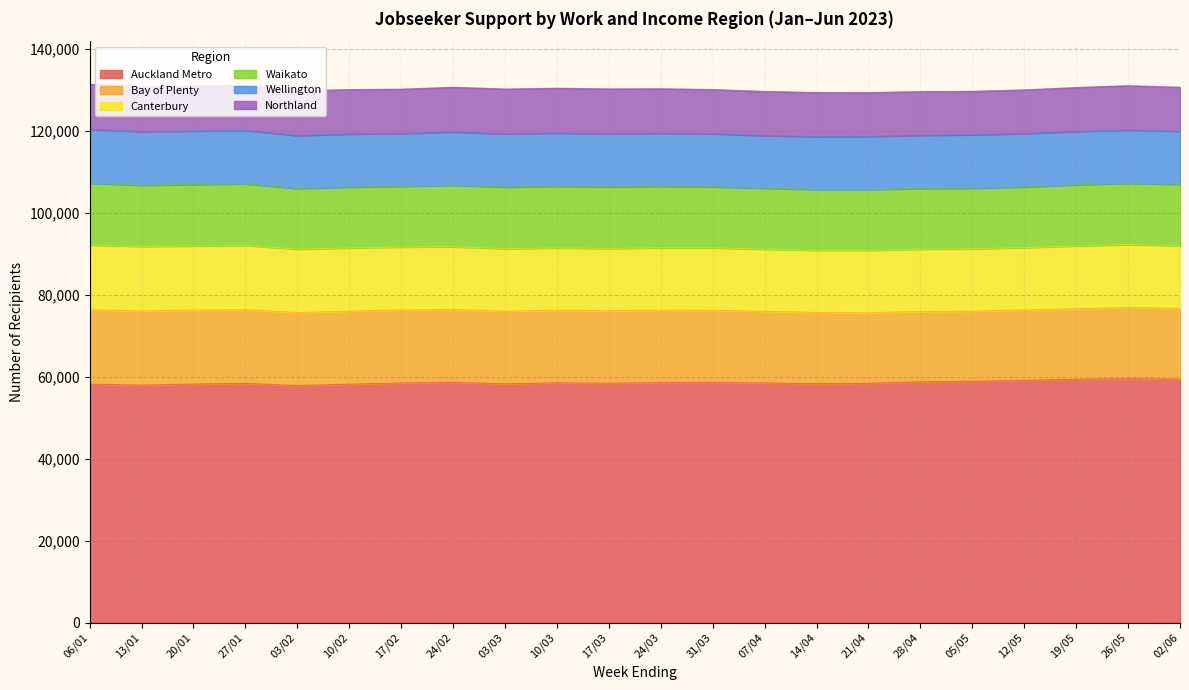

The Waikato series shows 26202 at 05/05. True or false?

False